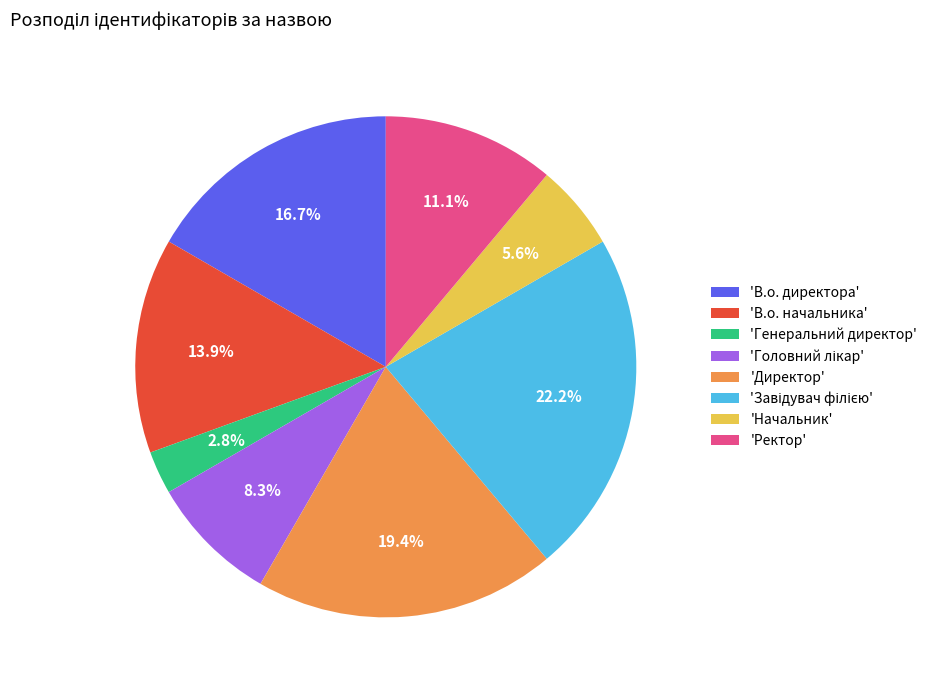

What percentage do 'Директор' and 'В.о. начальника' together represent?

33.3%